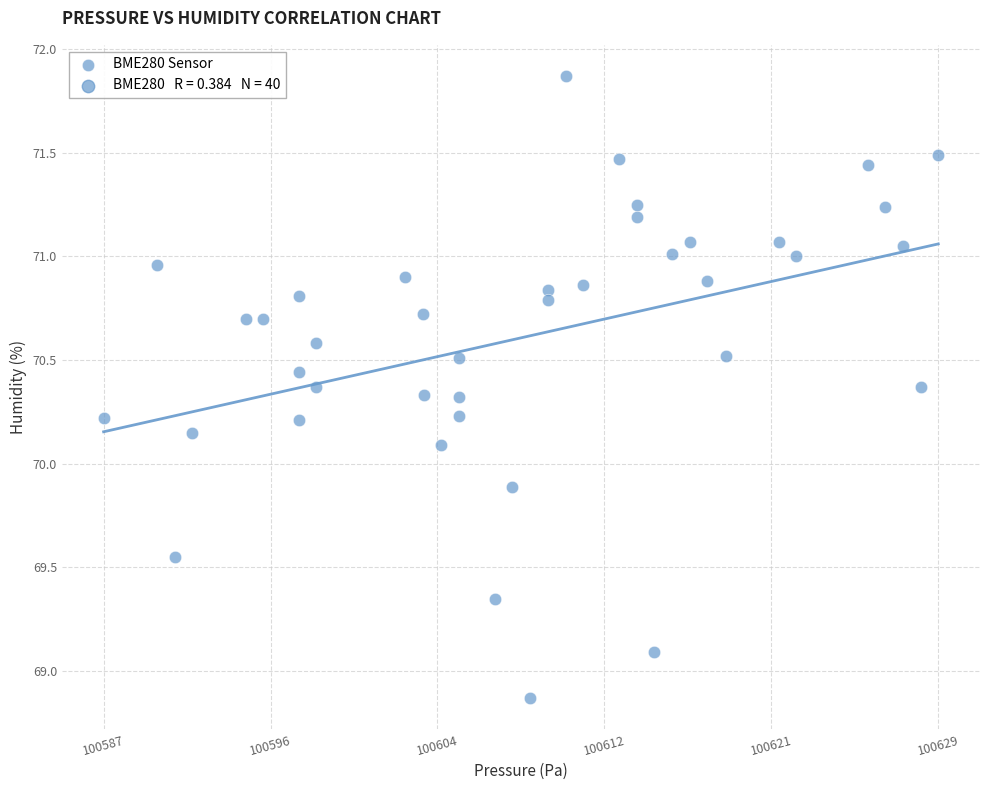

What is the range of Y values (max minus min)?

3.0